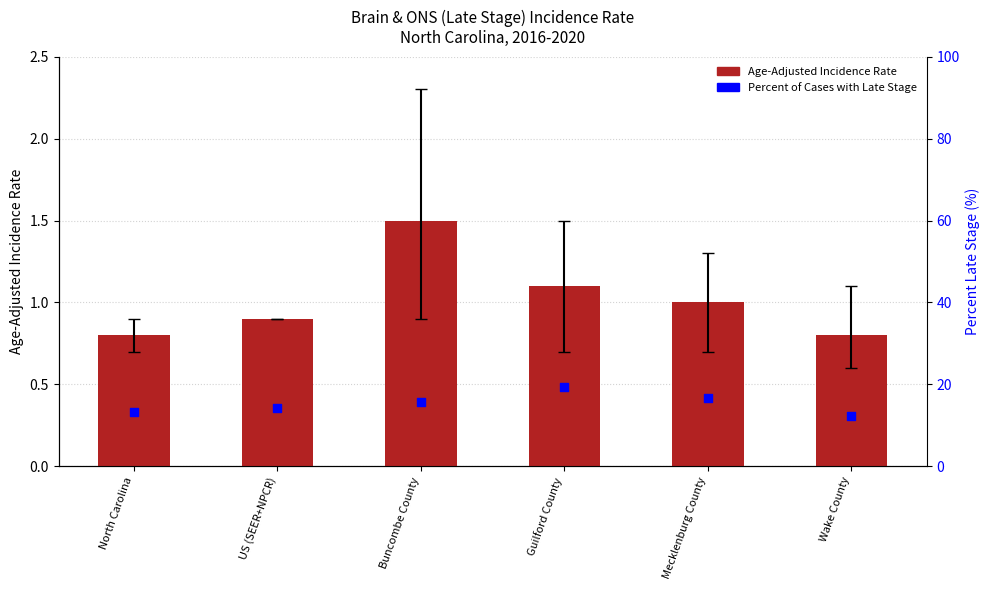

Is the value of Age-Adjusted Incidence Rate at Guilford County greater than the value of Percent Late Stage at Buncombe County?

No